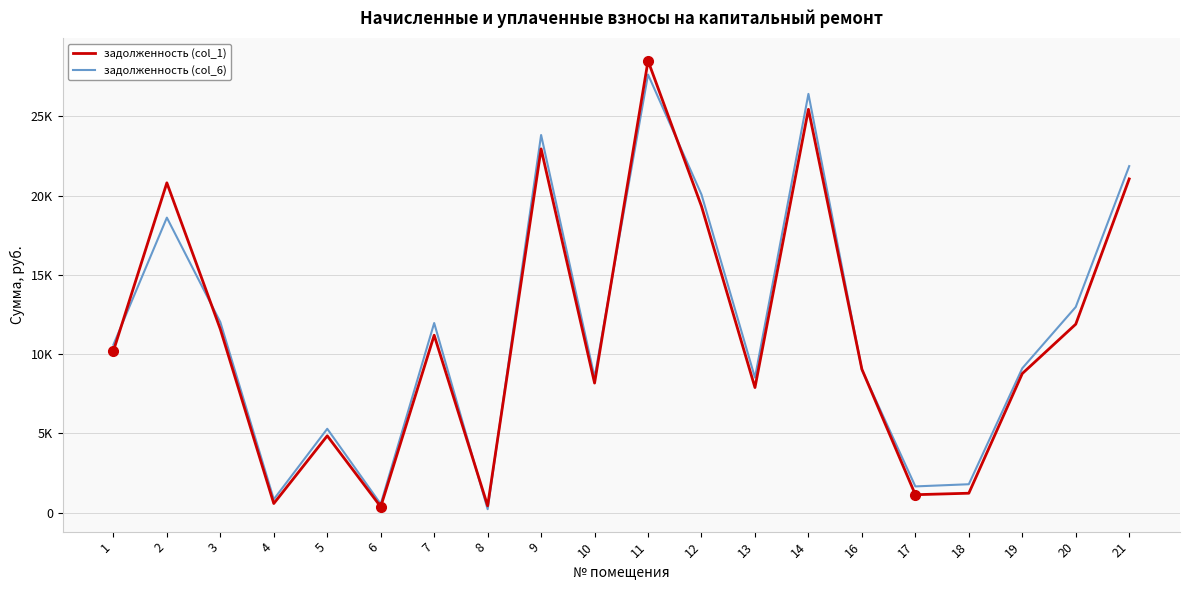

True or false: задолженность (col_1) has more than 1 points higher than both neighbors.

True